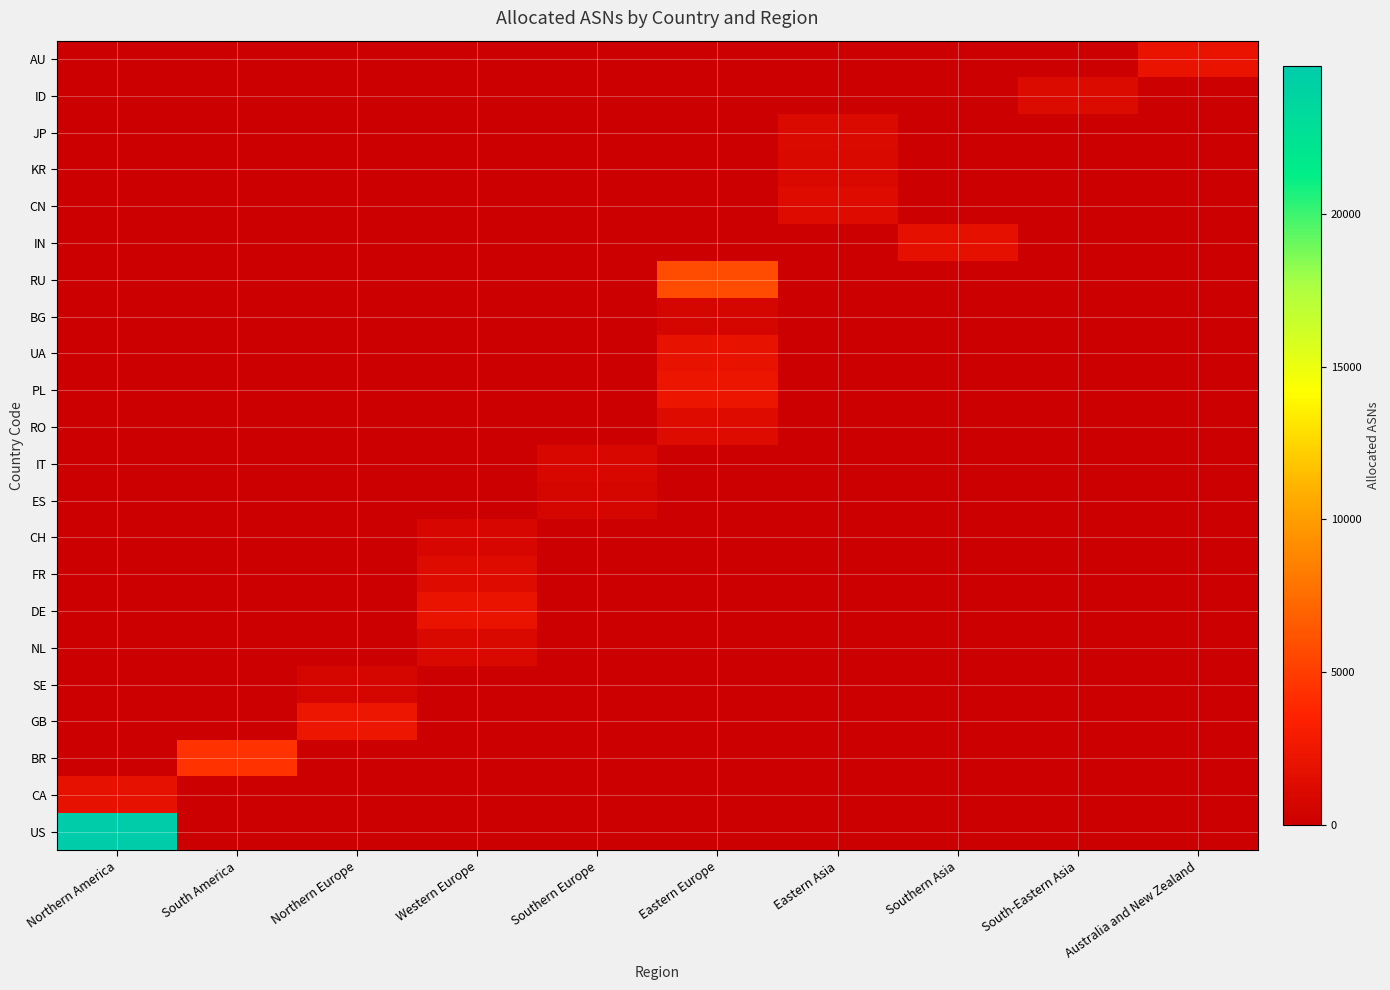

What is the greatest value displayed?

24852